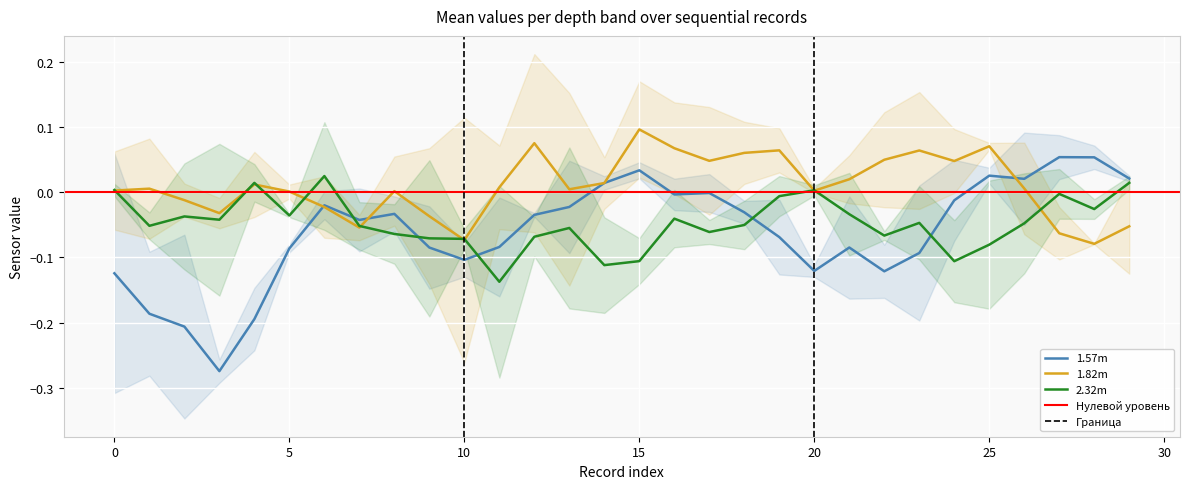

Read the 1.82m value at 24.

0.1